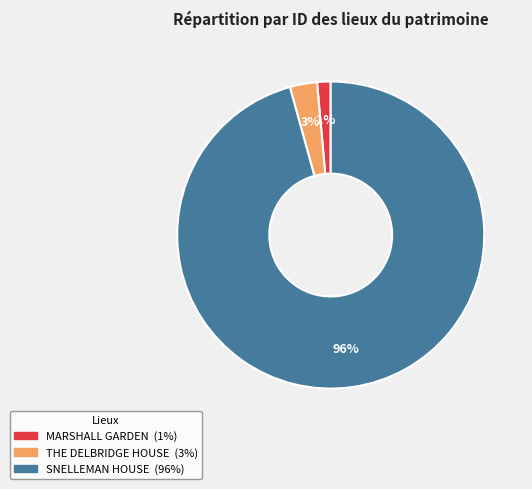

What is the smallest slice in the pie chart?

MARSHALL GARDEN